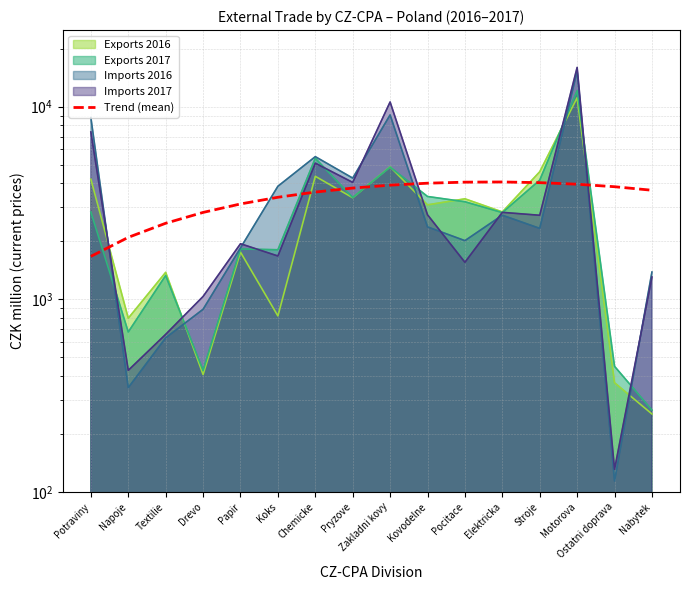

At which category does the chart reach its minimum across all series?

Potraviny